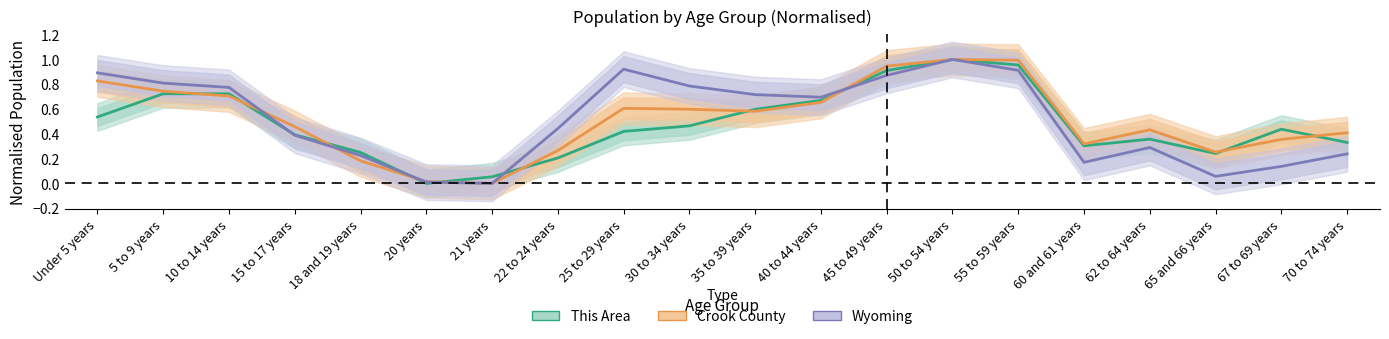

At which category does Wyoming reach its first local peak?

25 to 29 years